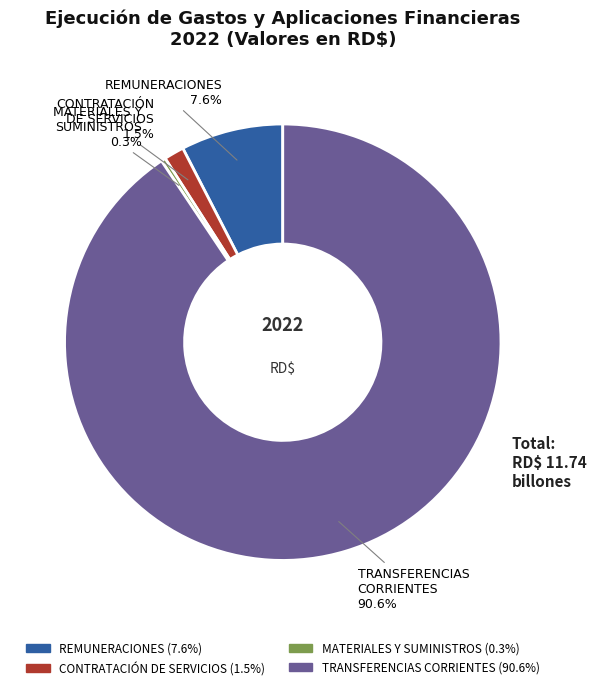

Does any single category account for the majority?

Yes